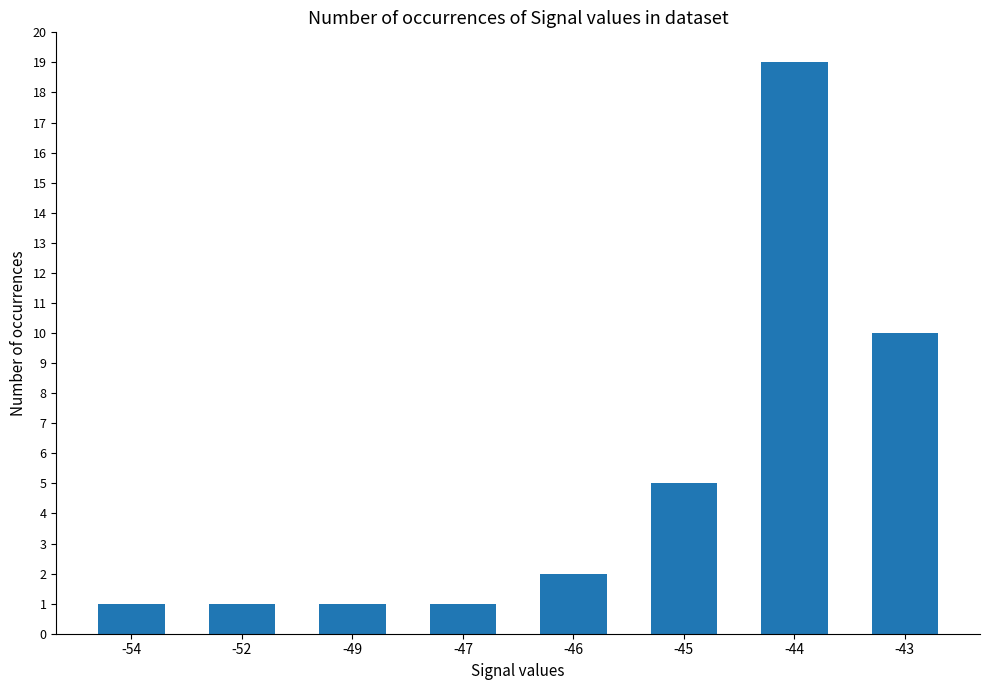

At which category does the chart reach its peak across all series?

-44